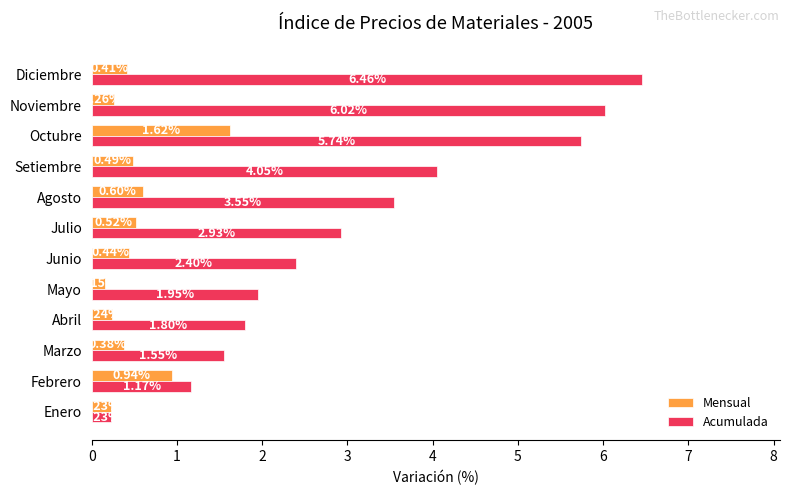

Where is Acumulada nearest to the value 3?

Julio